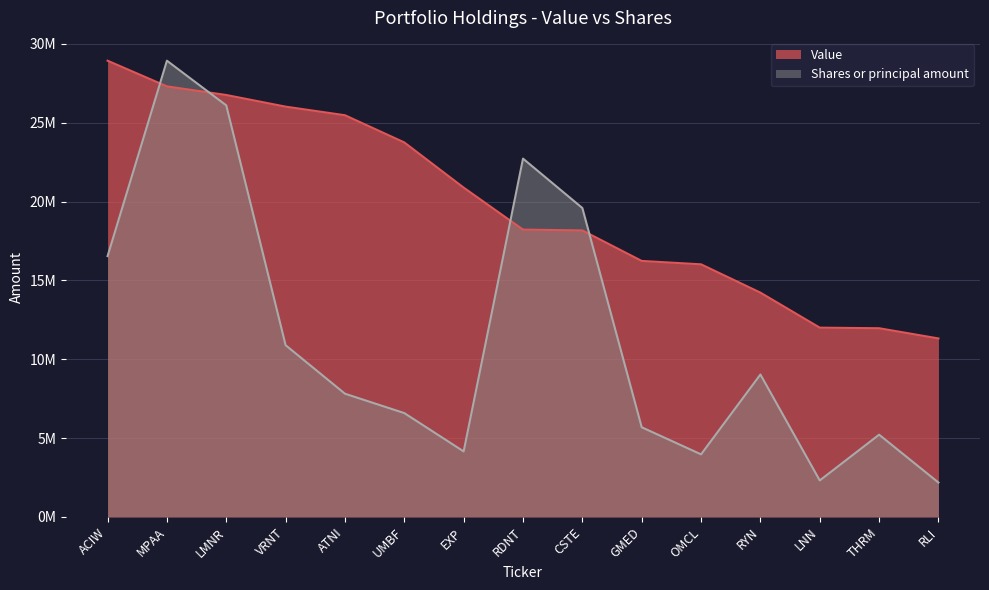

True or false: Value has more than 0 interior local peaks.

False